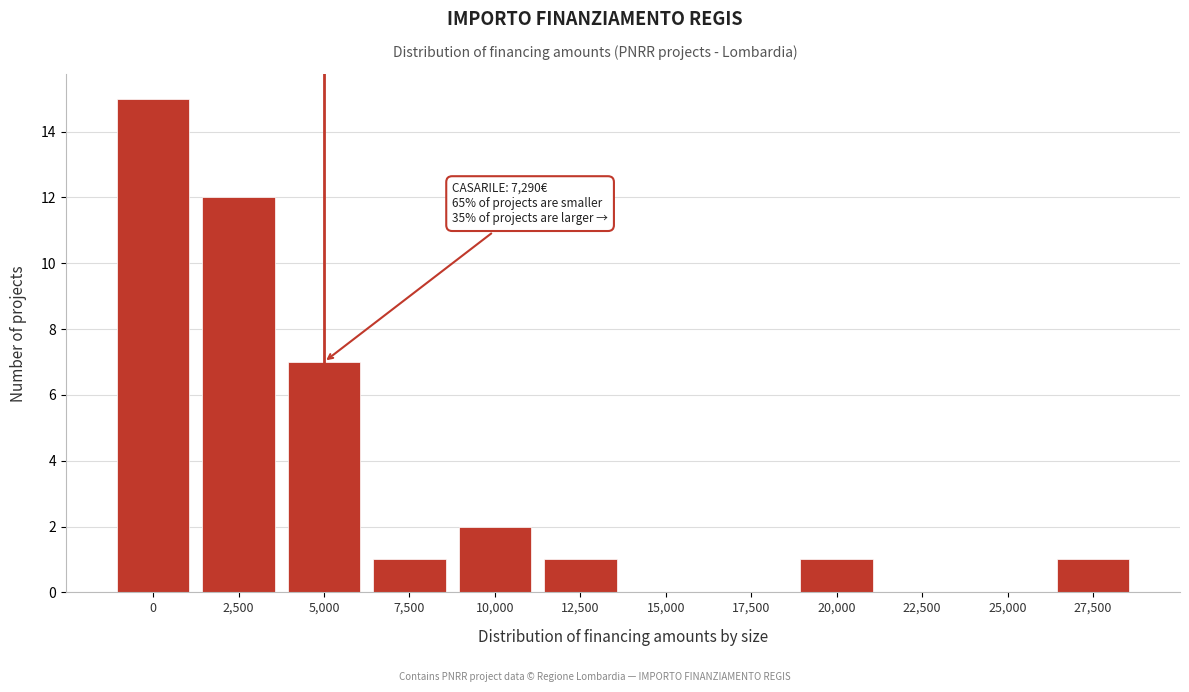

Reading right to left, what are all the values shown in this chart?

27,500=1	25,000=0	22,500=0	20,000=1	17,500=0	15,000=0	12,500=1	10,000=2	7,500=1	5,000=7	2,500=12	0=15